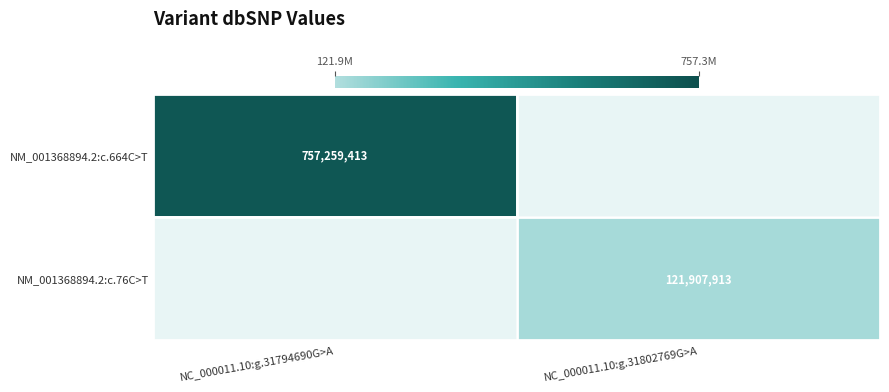

Is the value of NM_001368894.2:c.76C>T at NC_000011.10:g.31802769G>A greater than the value of NM_001368894.2:c.664C>T at NC_000011.10:g.31794690G>A?

No